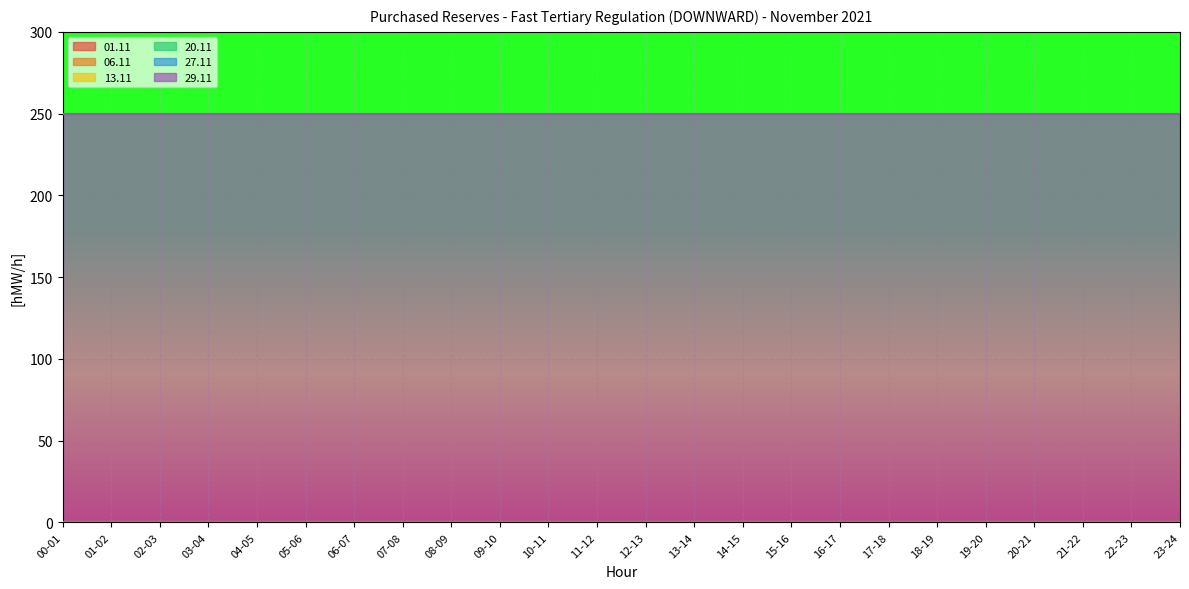

What are all the series names shown in the legend?

01.11, 06.11, 13.11, 20.11, 27.11, 29.11